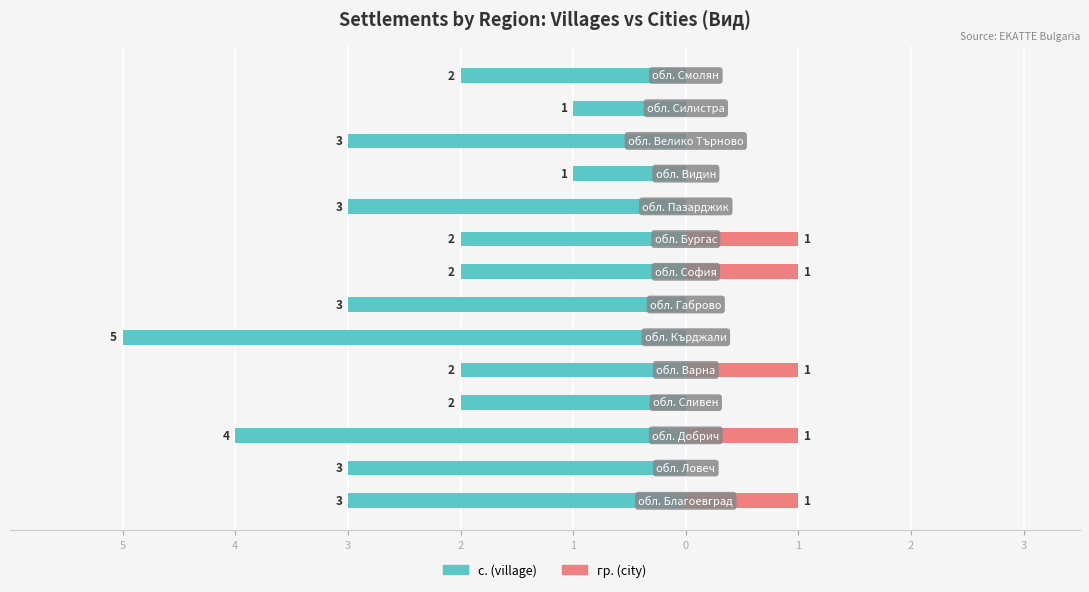

How many bars are there in each group?

2